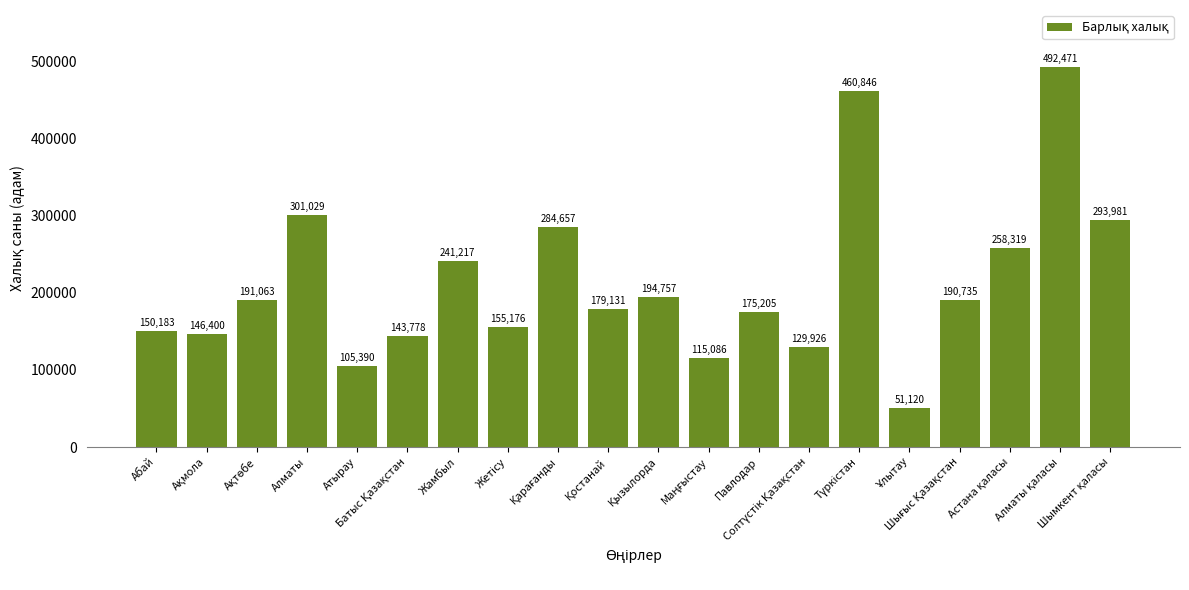

What is the smallest value displayed?

51120